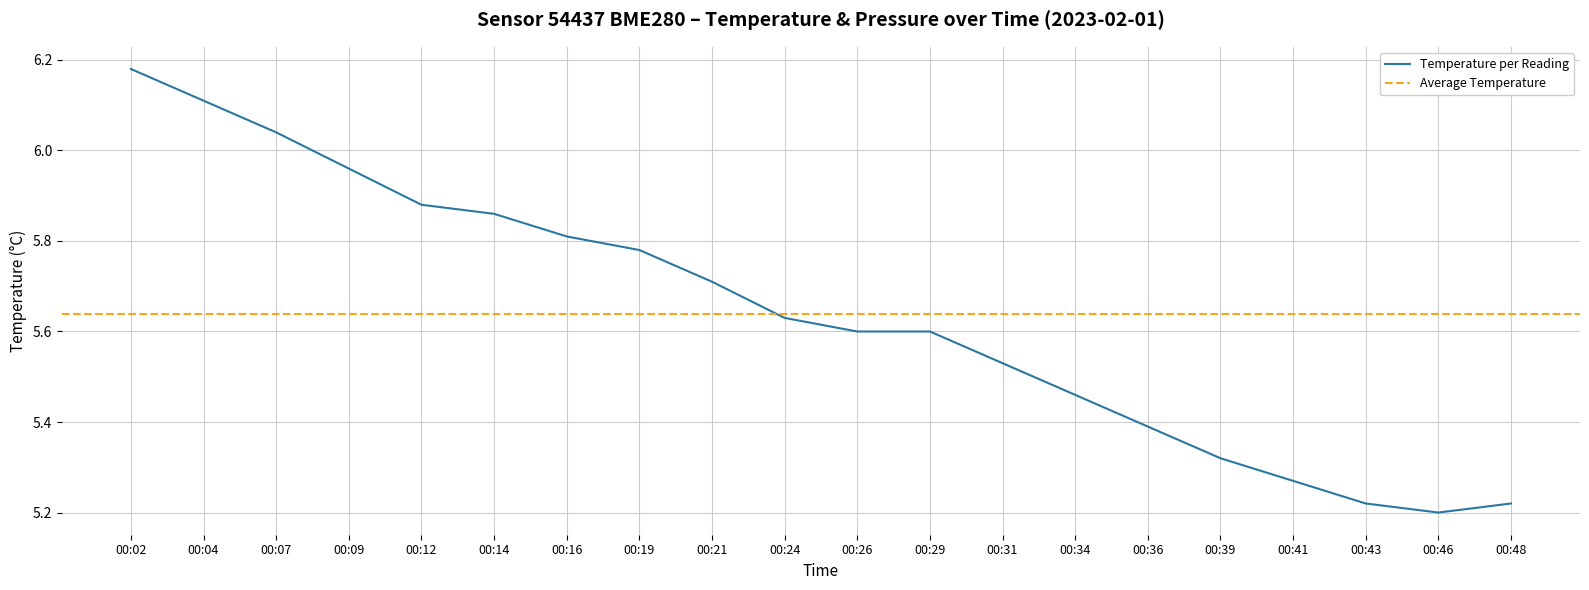

Between 00:36 and 00:48, which is larger?

00:36